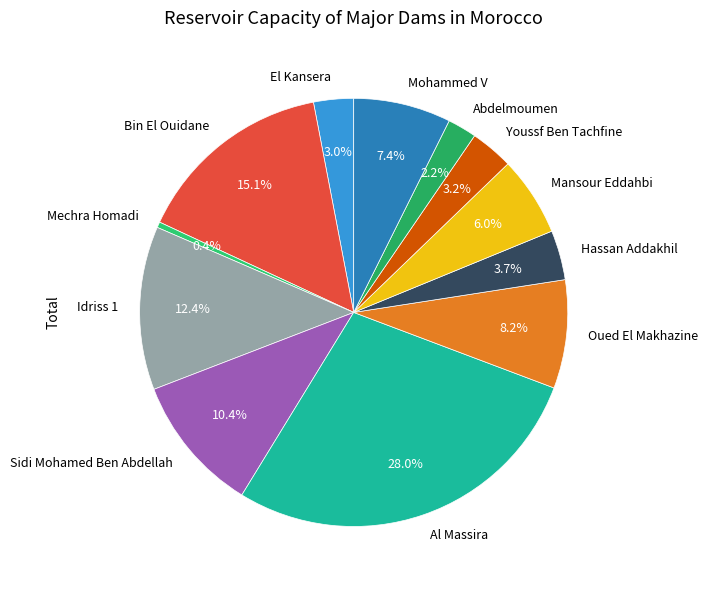

To the nearest percent, what portion does Youssf Ben Tachfine represent?

3%